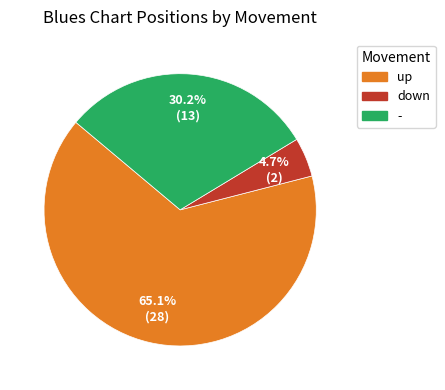

To the nearest percent, what is the difference between the down and - slice percentages?

26%